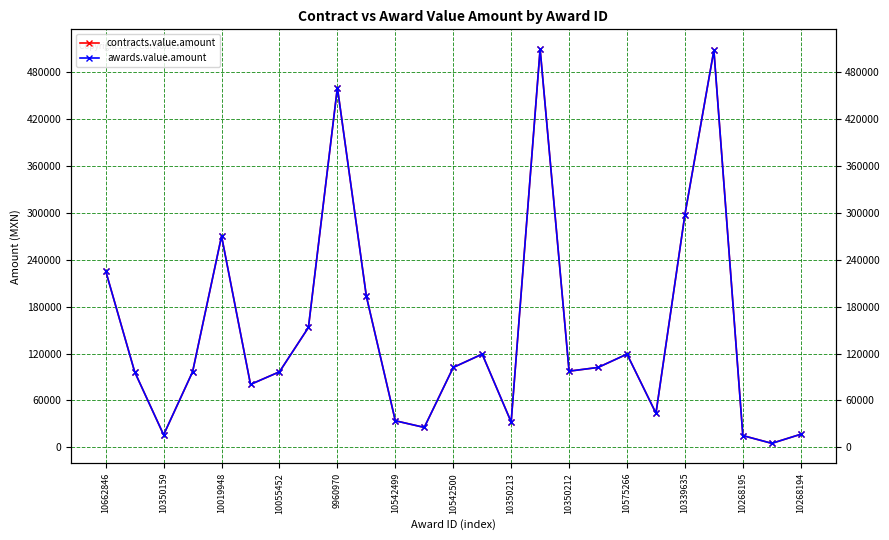

What are all the series names shown in the legend?

contracts.value.amount, awards.value.amount